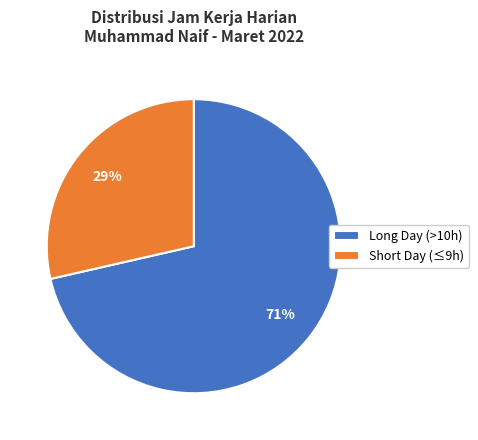

Is it true that Short Day (≤9h) is 29% of the pie?

True